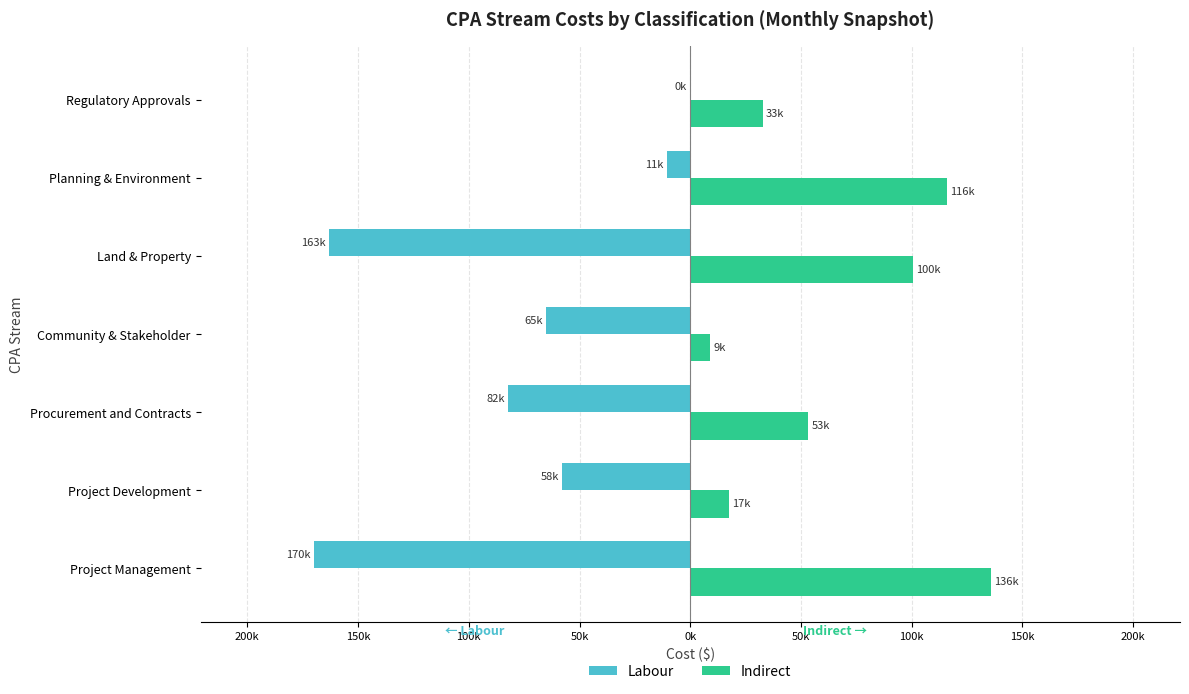

What is the difference between the second highest and minimum values in the Labour series?

159459.0